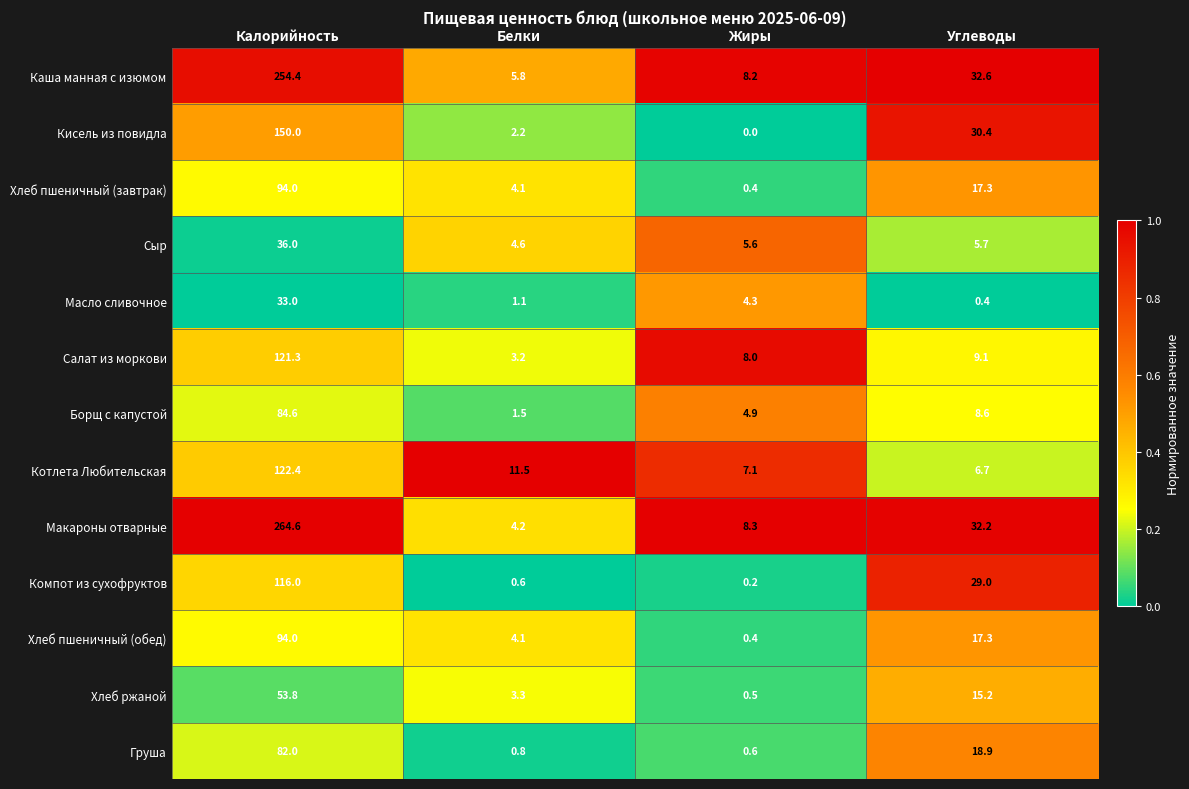

How many categories are shown in the chart?

4